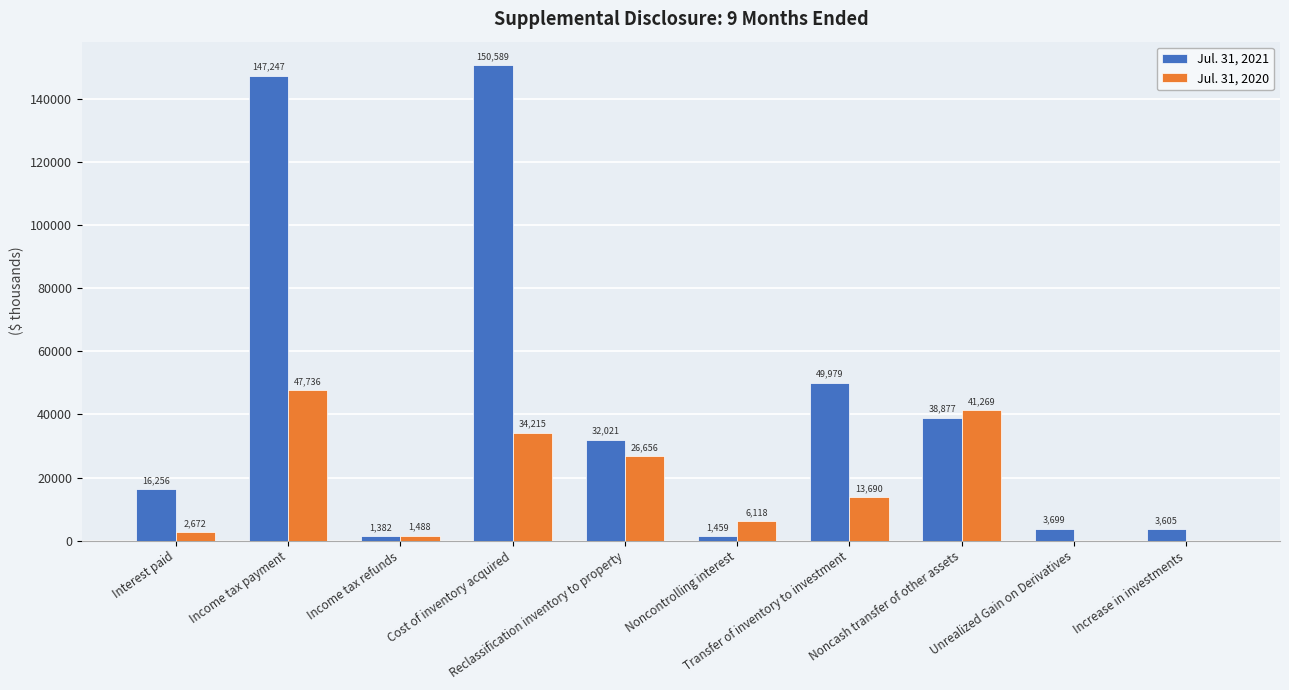

Which series has the largest total across all categories?

Jul. 31, 2021